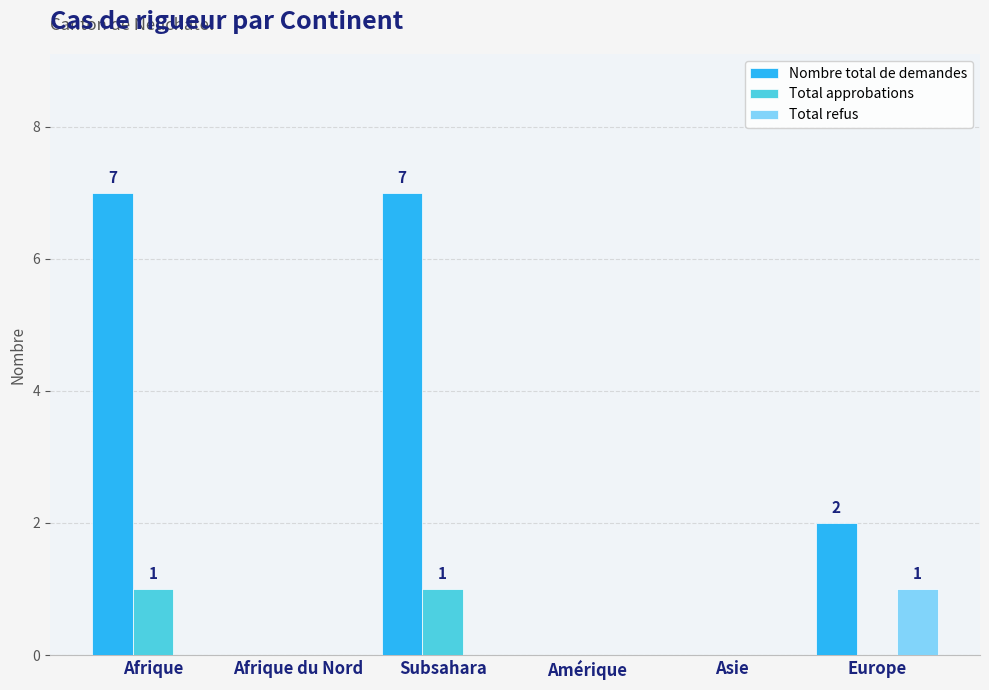

What are all the series names shown in the legend?

Nombre total de demandes, Total approbations, Total refus